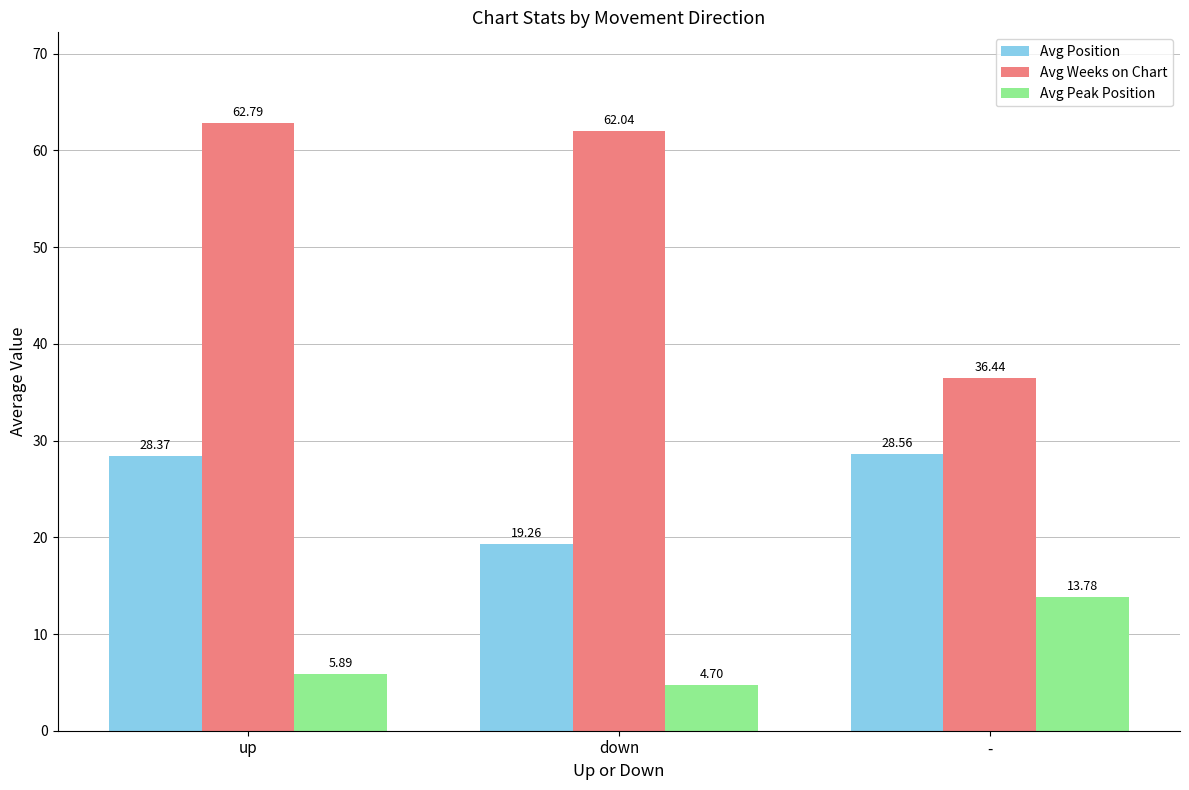

Which series has the largest total across all categories?

Avg Weeks on Chart